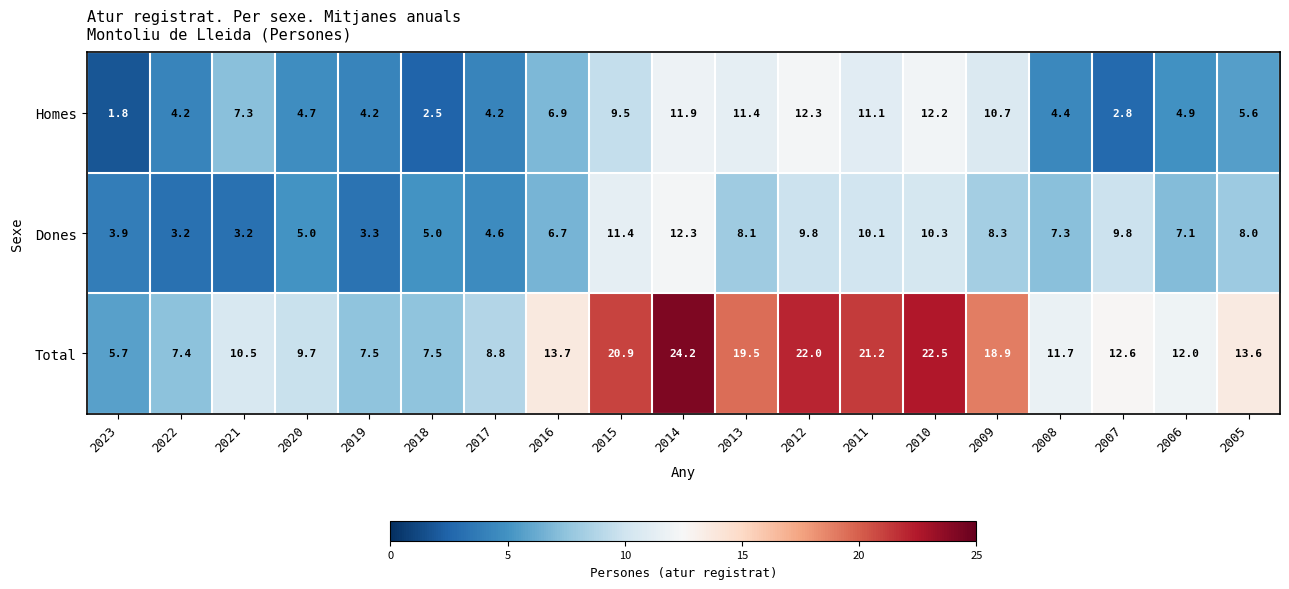

At 2008, list the series in order from smallest to largest.

Homes, Dones, Total